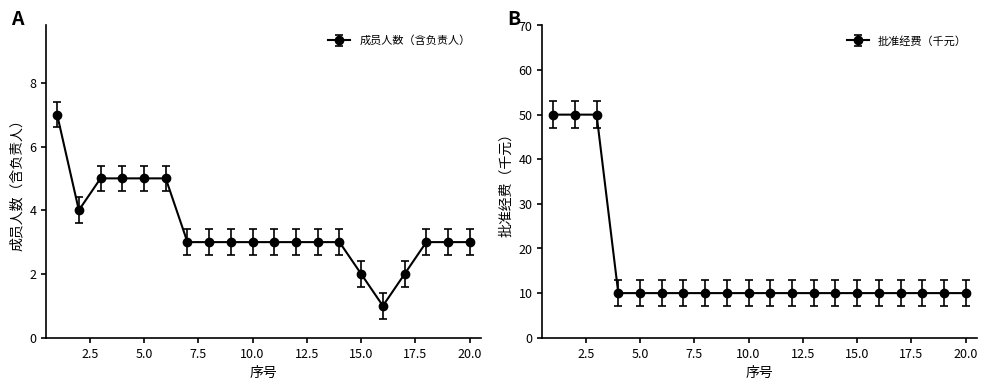

What is the average value of the 成员人数（含负责人） series?

3